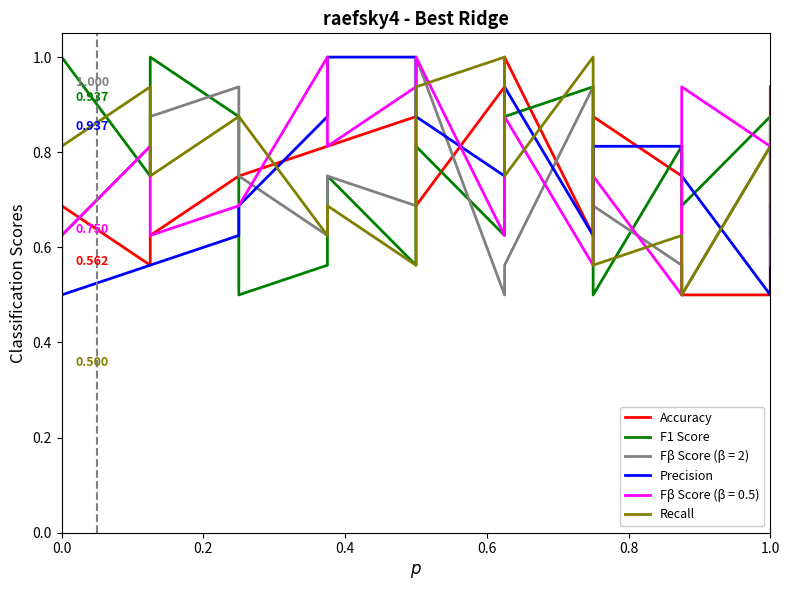

True or false: Precision has a value of 0.6 at 0.0.

False